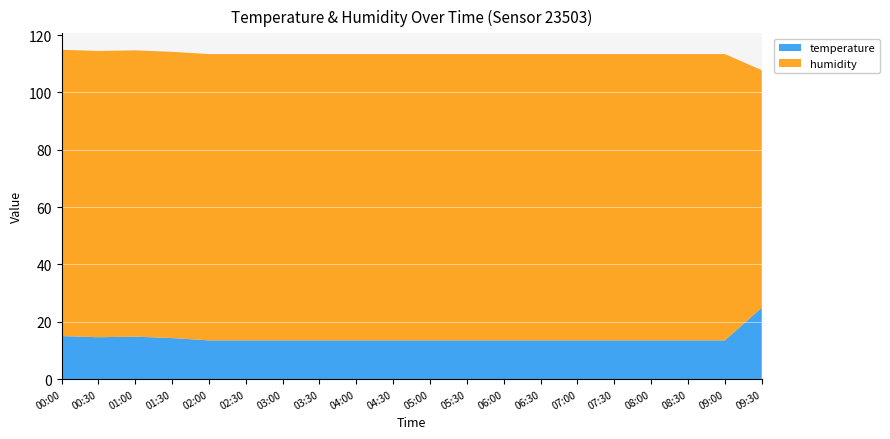

Reading left to right, extract all data points from this chart.

temperature: 00:00=15.0	00:30=14.6	01:00=14.8	01:30=14.3	02:00=13.5	02:30=13.5	03:00=13.5	03:30=13.5	04:00=13.5	04:30=13.5	05:00=13.5	05:30=13.5	06:00=13.5	06:30=13.5	07:00=13.5	07:30=13.5	08:00=13.5	08:30=13.5	09:00=13.5	09:30=24.9
humidity: 00:00=99.9	00:30=99.9	01:00=99.9	01:30=99.9	02:00=99.9	02:30=99.9	03:00=99.9	03:30=99.9	04:00=99.9	04:30=99.9	05:00=99.9	05:30=99.9	06:00=99.9	06:30=99.9	07:00=99.9	07:30=99.9	08:00=99.9	08:30=99.9	09:00=99.9	09:30=82.9